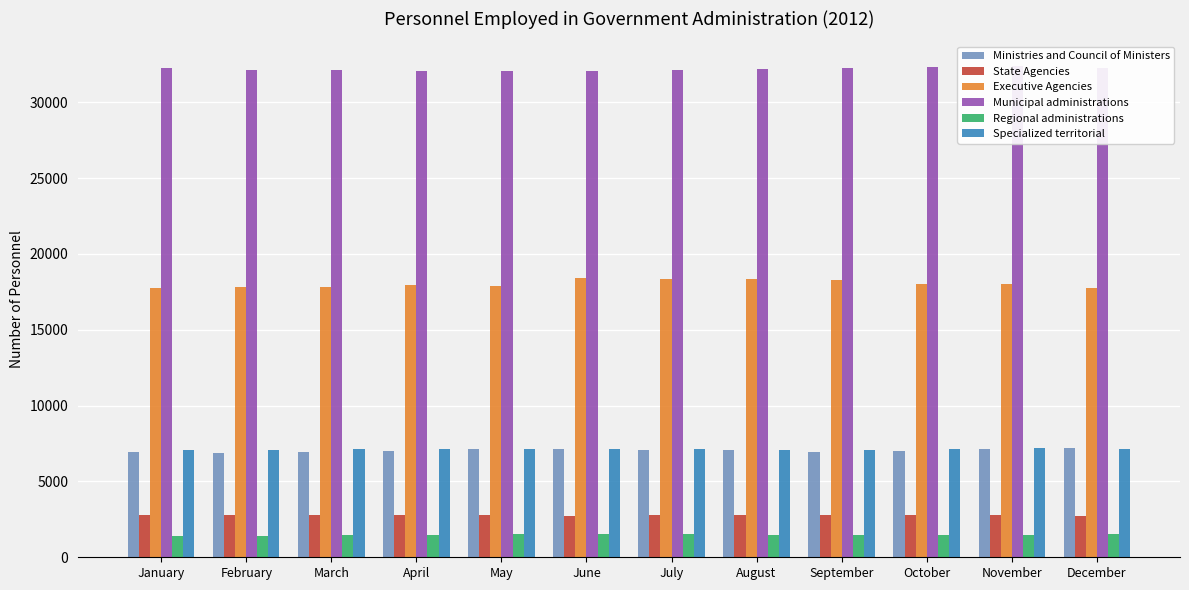

What is the sum of all State Agencies values?

33222